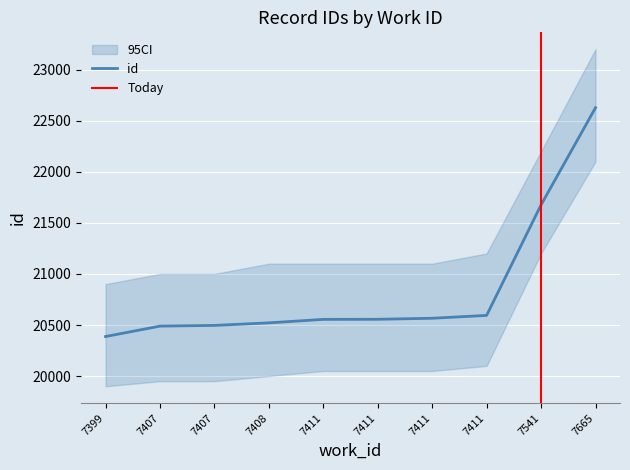

What value does the data have at 7411?

20556